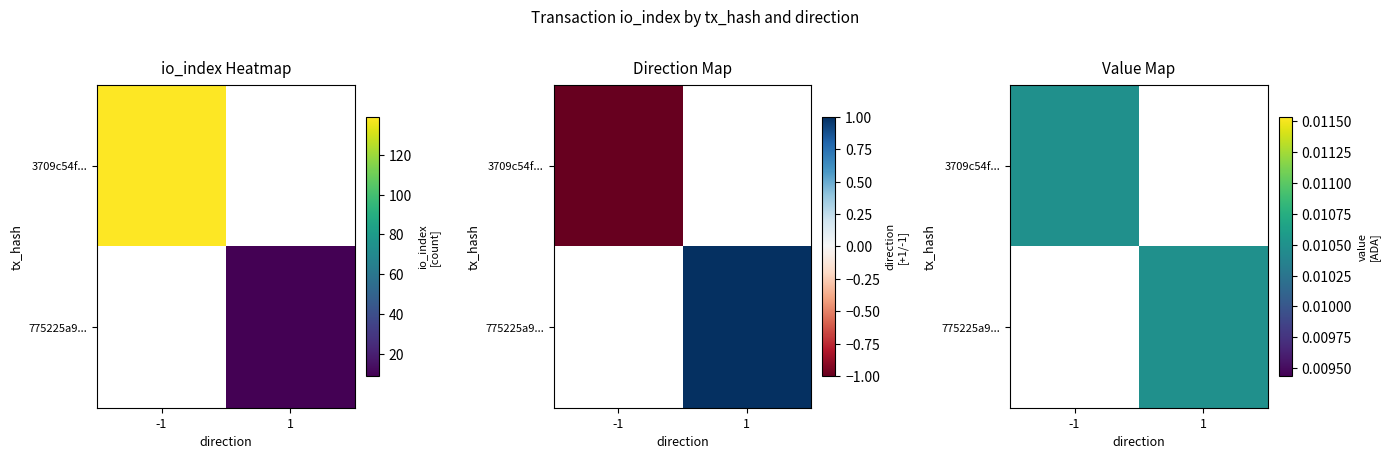

What is the difference between the 775225a9048c0211c55c21e3b4c0d6023d4789a values at io_index and direction?

8